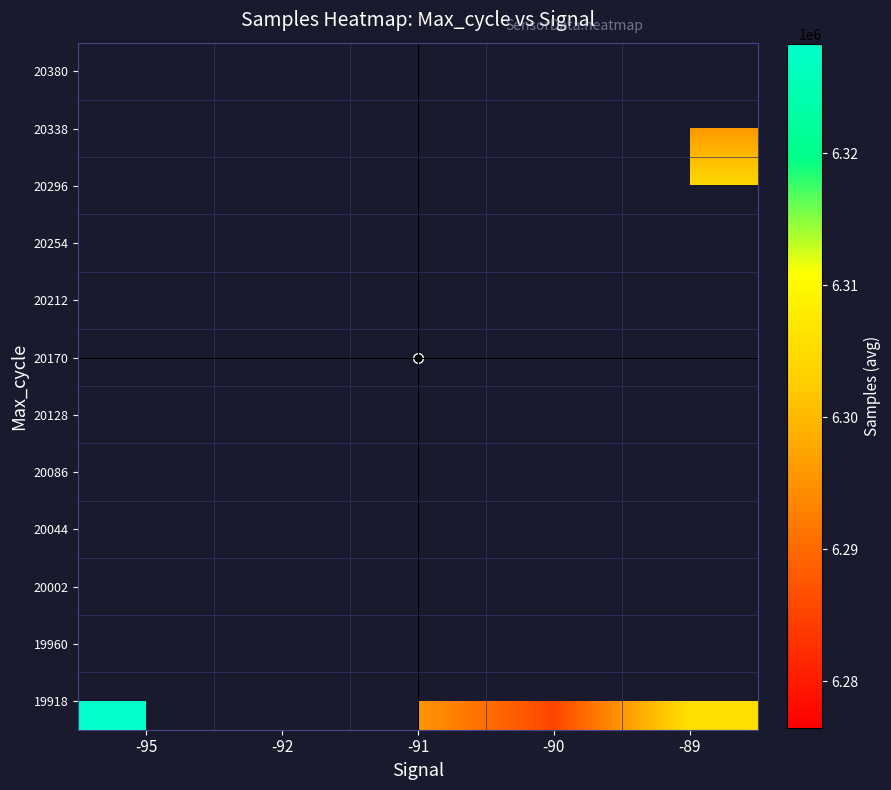

List the series in order of their peak value, highest first.

19918, 19960, 20002, 20044, 20086, 20128, 20170, 20212, 20254, 20296, 20338, 20380